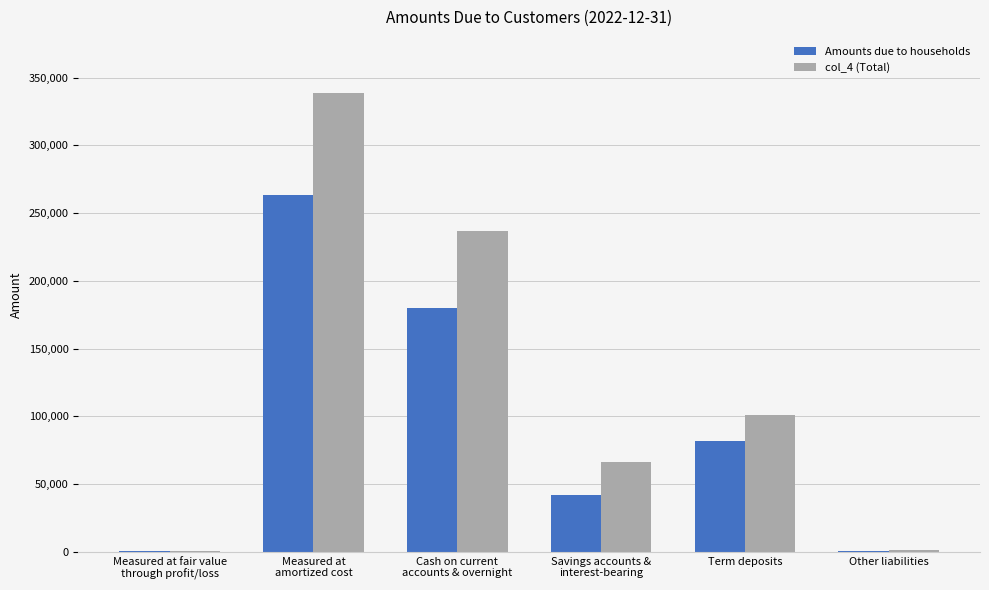

How many groups of bars are there?

6